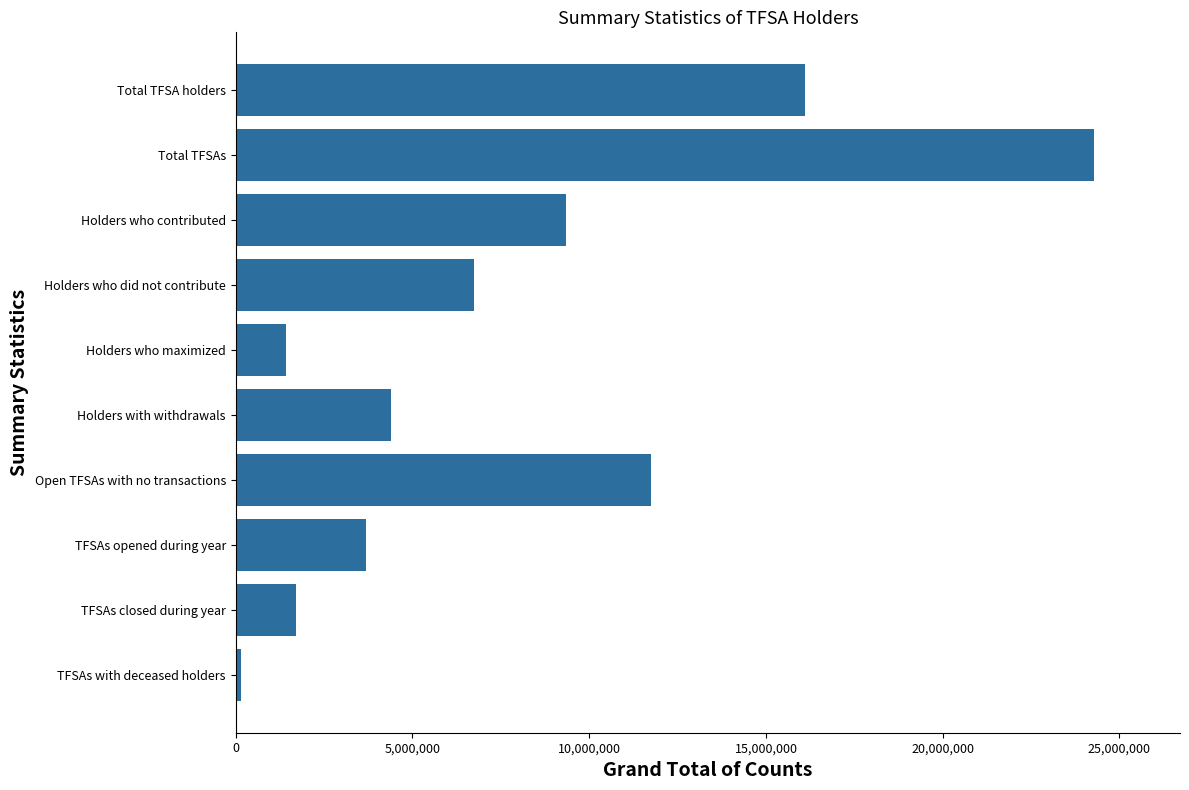

List the labels in order of value, smallest first.

TFSAs with deceased holders, Holders who maximized, TFSAs closed during year, TFSAs opened during year, Holders with withdrawals, Holders who did not contribute, Holders who contributed, Open TFSAs with no transactions, Total TFSA holders, Total TFSAs